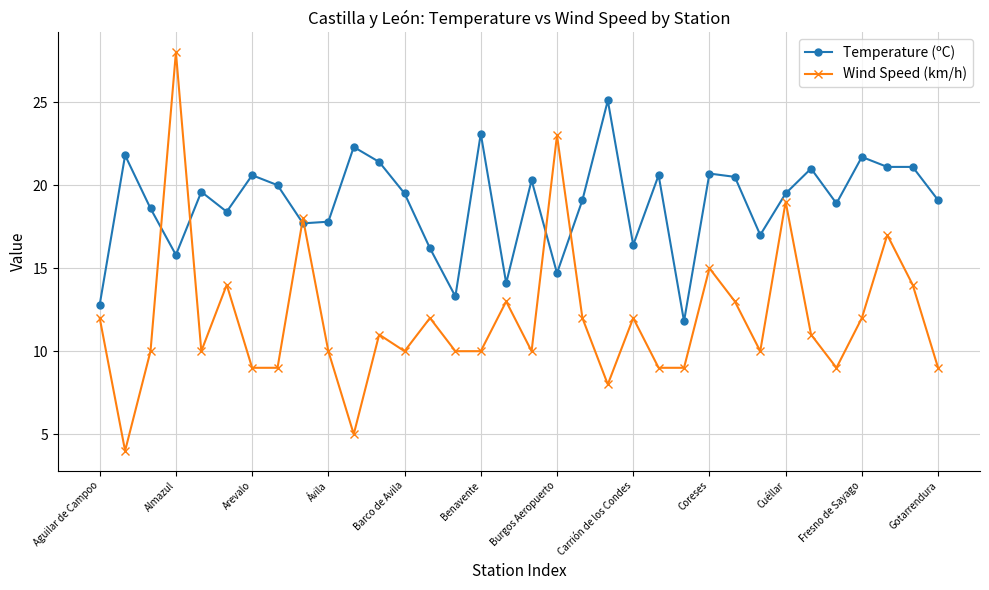

Rank the series by their average value, from lowest to highest.

Wind Speed (km/h), Temperature (ºC)